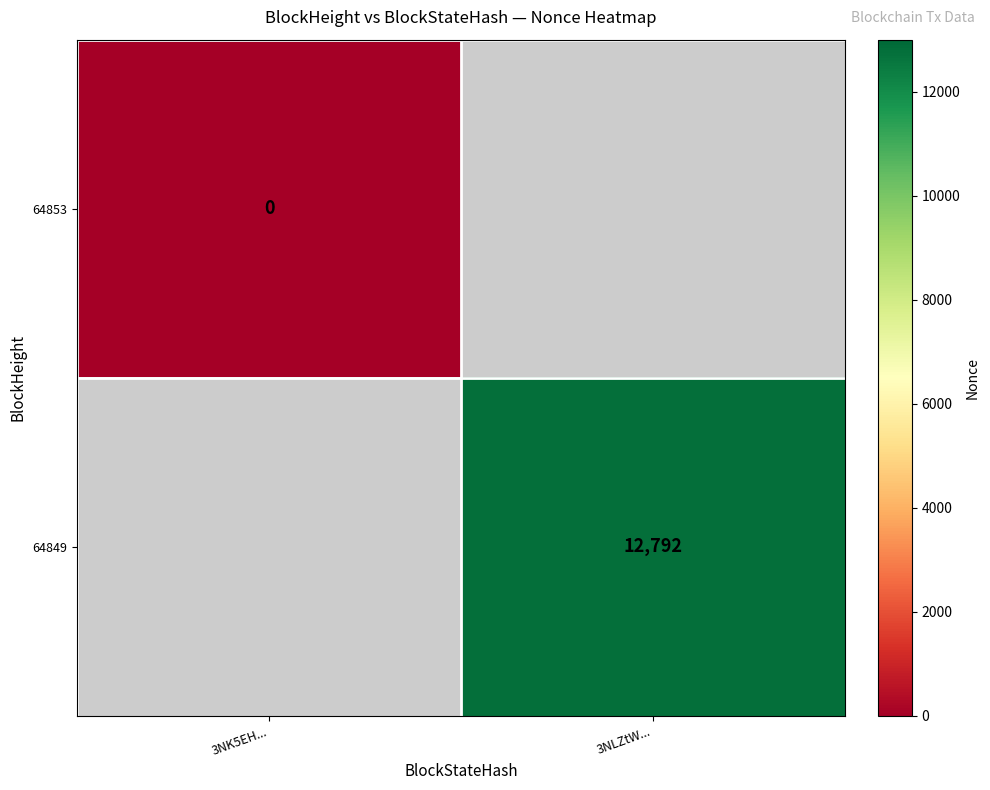

At which category does the chart reach its minimum across all series?

3NK5EH...